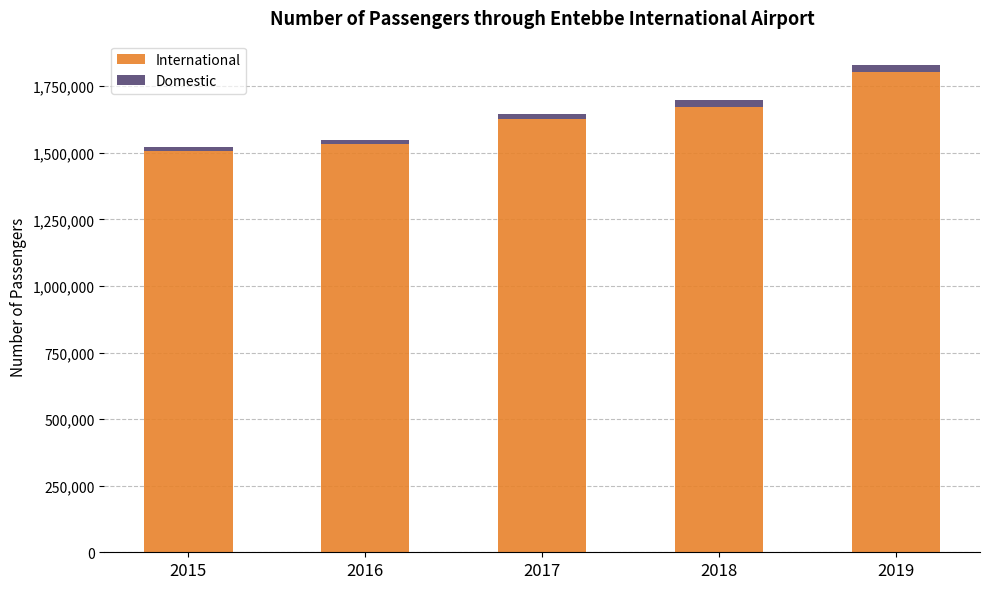

What is the lowest value of the International series?

1505505